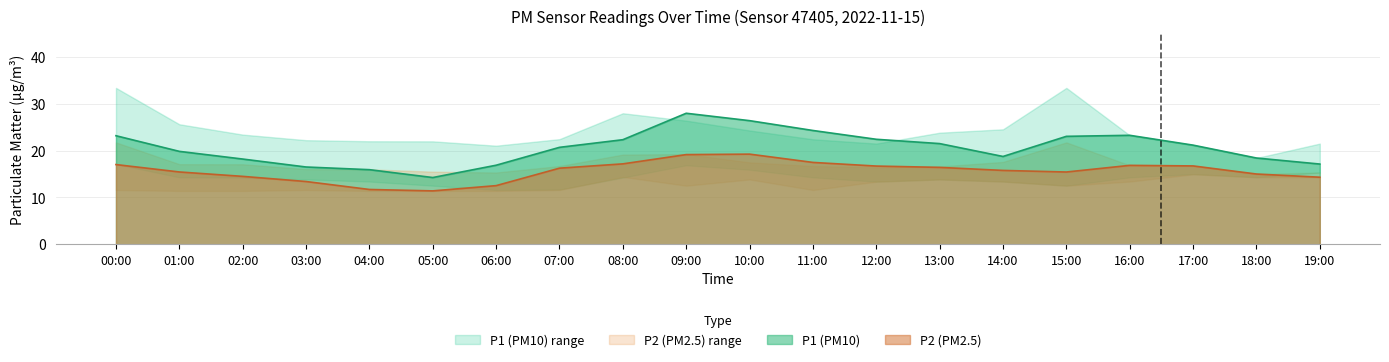

Rank the categories by P2 value from highest to lowest.

10:00, 09:00, 11:00, 08:00, 00:00, 16:00, 17:00, 12:00, 13:00, 07:00, 14:00, 01:00, 15:00, 18:00, 02:00, 19:00, 03:00, 06:00, 04:00, 05:00